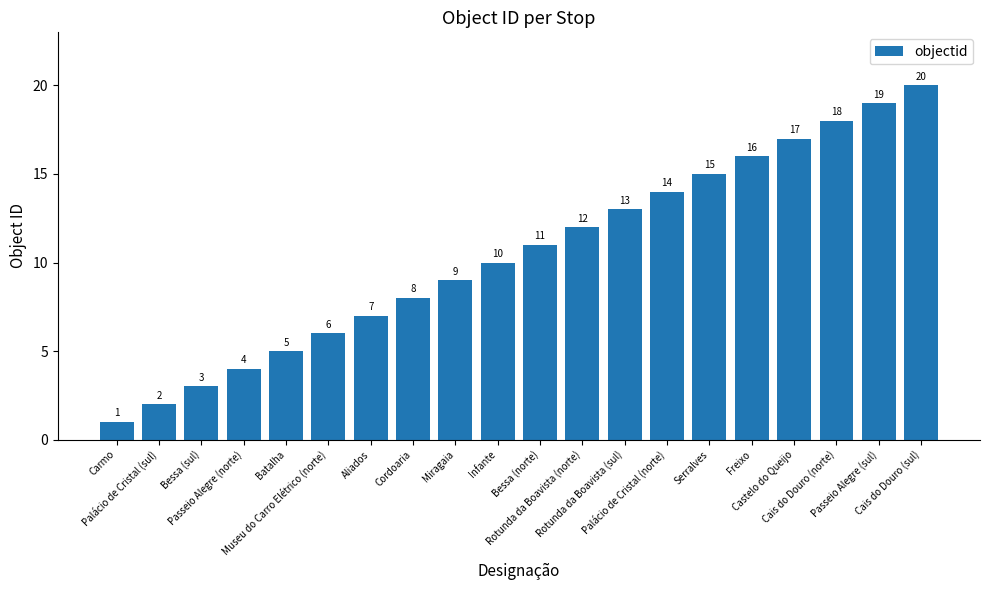

Where is the data nearest to the value 10?

Infante